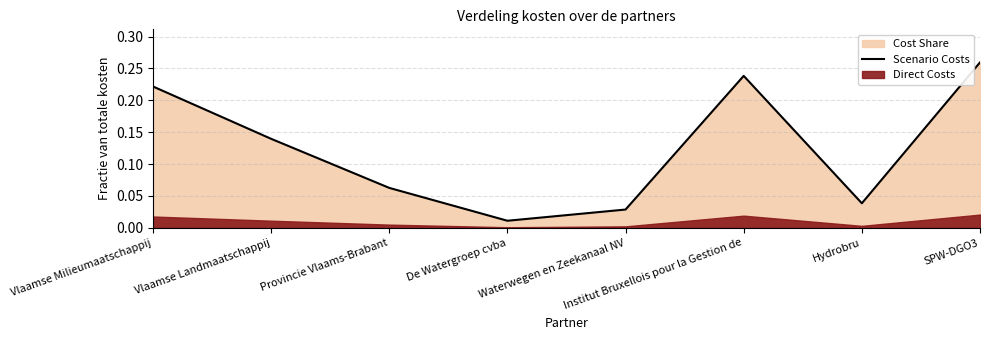

Where is the data nearest to the value 0?

De Watergroep cvba